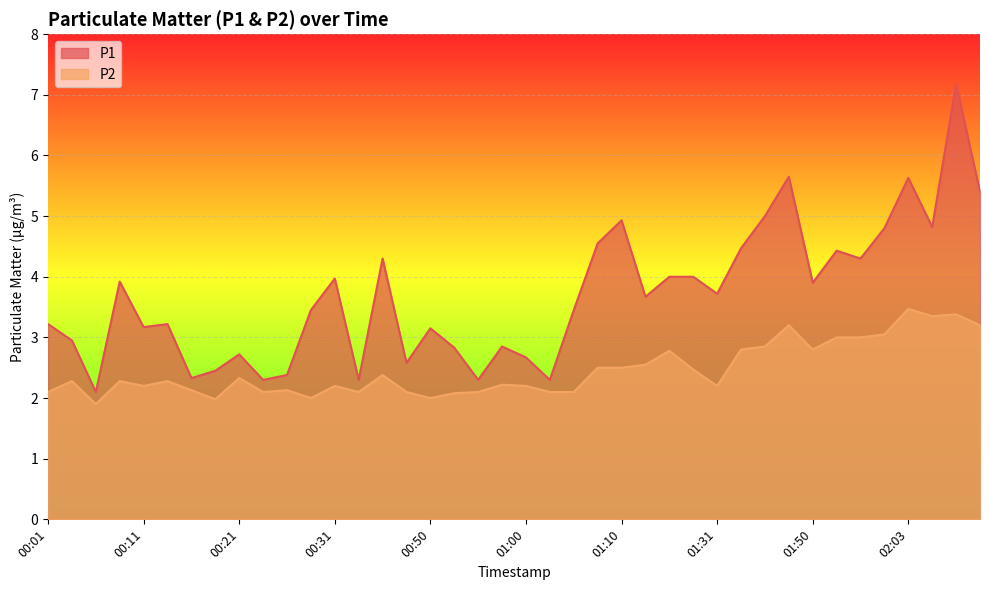

Reading left to right, transcribe all the data shown in this chart.

P1: 00:01=3.2	00:04=3.0	00:06=2.1	00:09=3.9	00:11=3.2	00:14=3.2	00:16=2.3	00:19=2.5	00:21=2.7	00:24=2.3	00:26=2.4	00:28=3.5	00:31=4.0	00:33=2.3	00:39=4.3	00:41=2.6	00:50=3.1	00:52=2.8	00:55=2.3	00:57=2.9	01:00=2.7	01:02=2.3	01:05=3.5	01:07=4.5	01:10=4.9	01:12=3.7	01:15=4.0	01:28=4.0	01:31=3.7	01:36=4.5	01:44=5.0	01:47=5.7	01:50=3.9	01:55=4.4	01:57=4.3	02:00=4.8	02:03=5.6	02:05=4.8	02:09=7.2	02:11=5.4
P2: 00:01=2.1	00:04=2.3	00:06=1.9	00:09=2.3	00:11=2.2	00:14=2.3	00:16=2.1	00:19=2.0	00:21=2.3	00:24=2.1	00:26=2.1	00:28=2.0	00:31=2.2	00:33=2.1	00:39=2.4	00:41=2.1	00:50=2.0	00:52=2.1	00:55=2.1	00:57=2.2	01:00=2.2	01:02=2.1	01:05=2.1	01:07=2.5	01:10=2.5	01:12=2.5	01:15=2.8	01:28=2.5	01:31=2.2	01:36=2.8	01:44=2.9	01:47=3.2	01:50=2.8	01:55=3.0	01:57=3.0	02:00=3.0	02:03=3.5	02:05=3.4	02:09=3.4	02:11=3.2